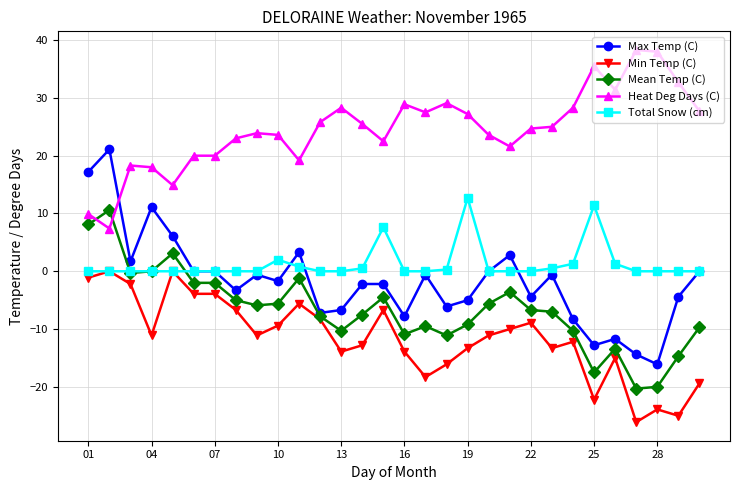

Rank the series by their maximum value, from highest to lowest.

Heat Deg Days (C), Max Temp (C), Total Snow (cm), Mean Temp (C), Min Temp (C)